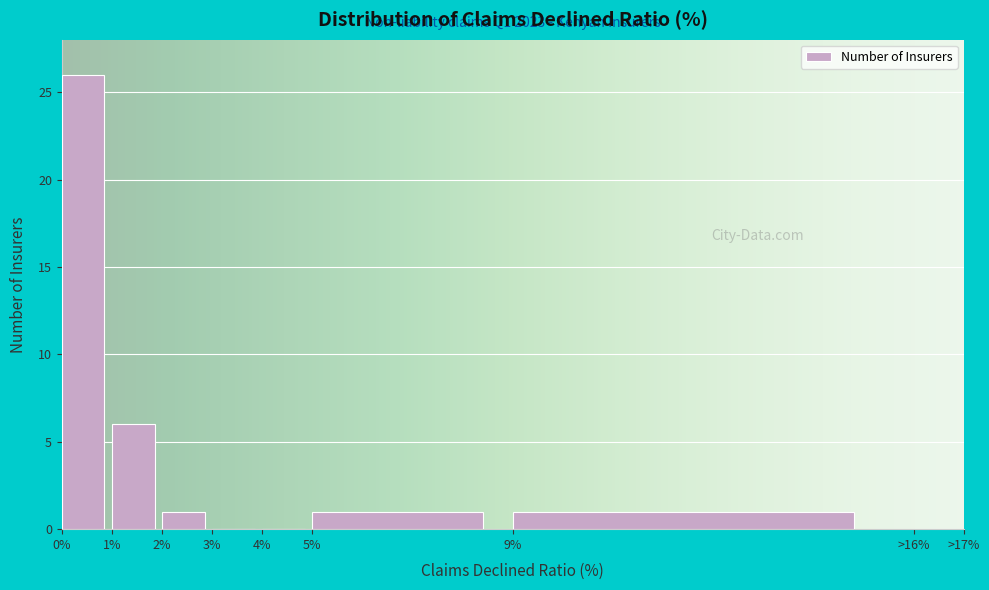

Reading right to left, what are all the values shown in this chart?

>16%=0	9%=1	5%=1	4%=0	3%=0	2%=1	1%=6	0%=26